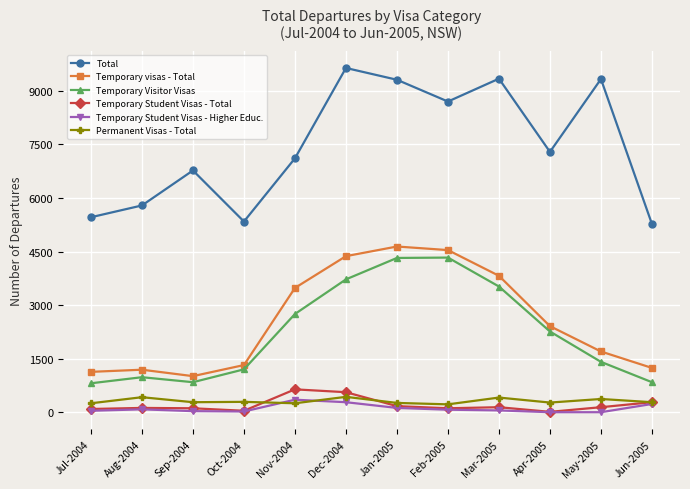

True or false: Temporary Visitor Visas and Temporary Student Visas - Higher Educ. intersect in this chart.

False